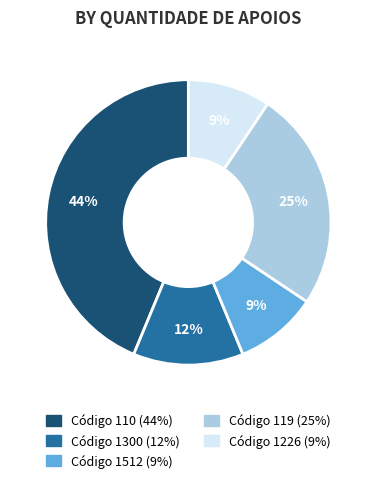

To the nearest percent, what is the average slice percentage?

20%